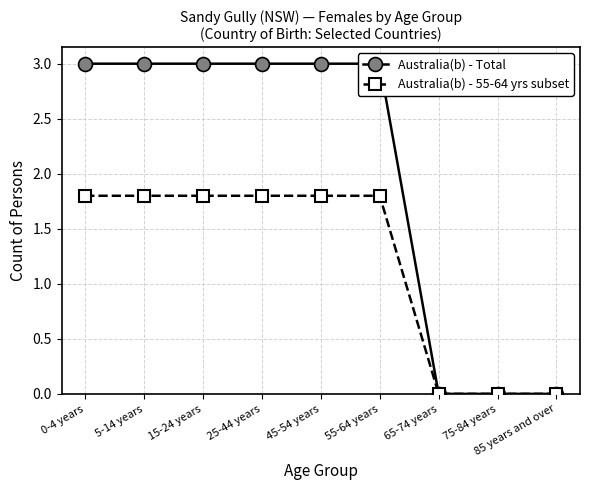

What is the sum of all Australia(b) - Total values?

18.0